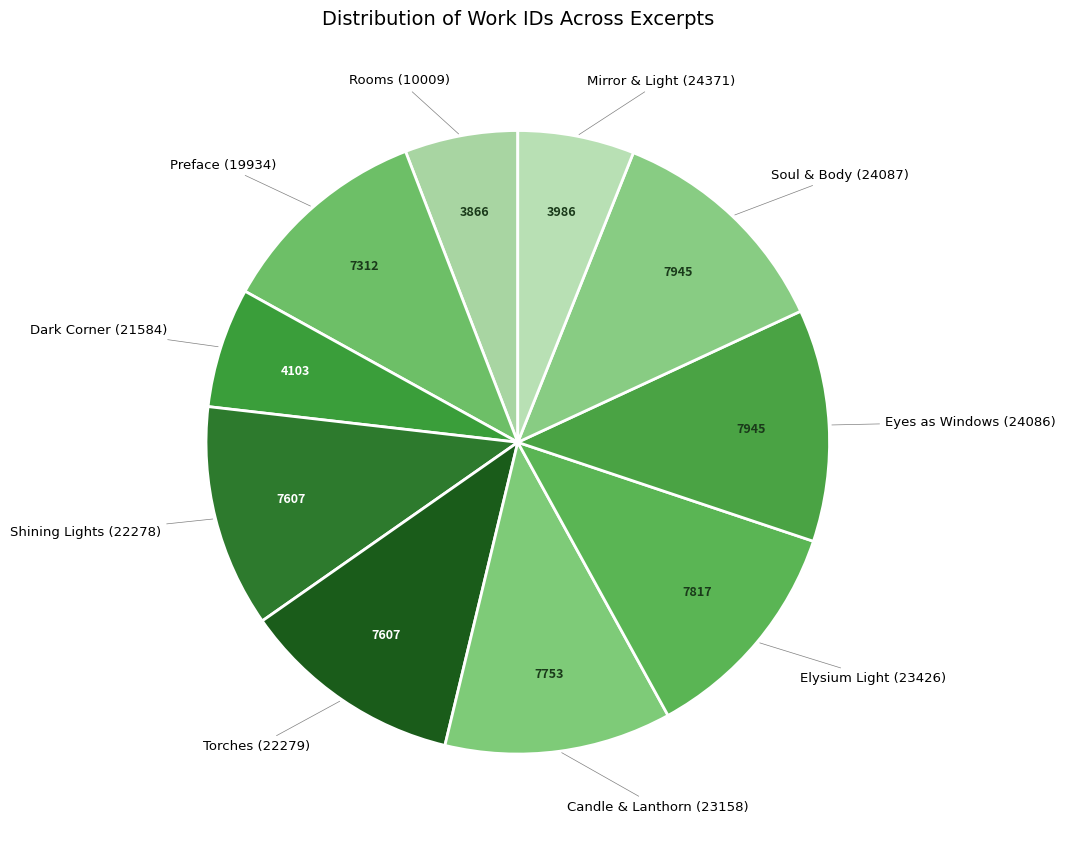

Combined, do Shining Lights (22278) and Candle & Lanthorn (23158) account for over 50%?

No